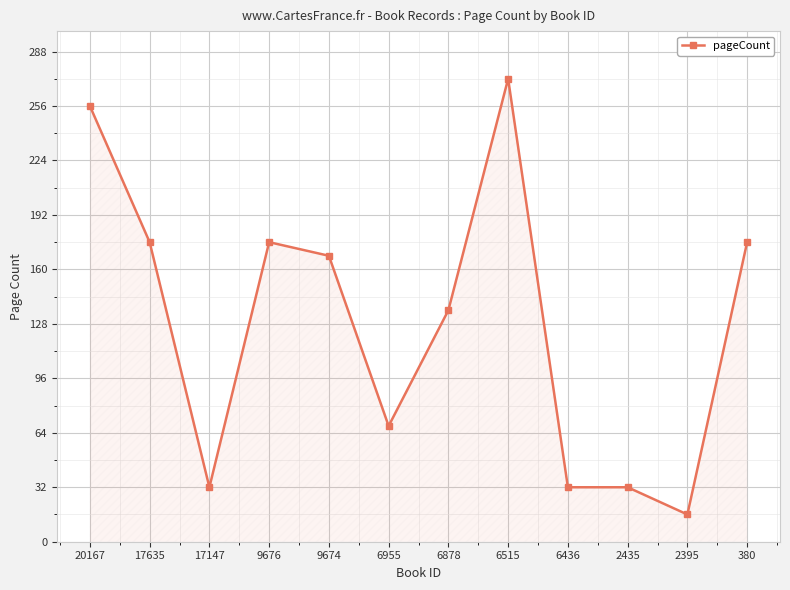

The chart shows a value of 168 at 9674. True or false?

True